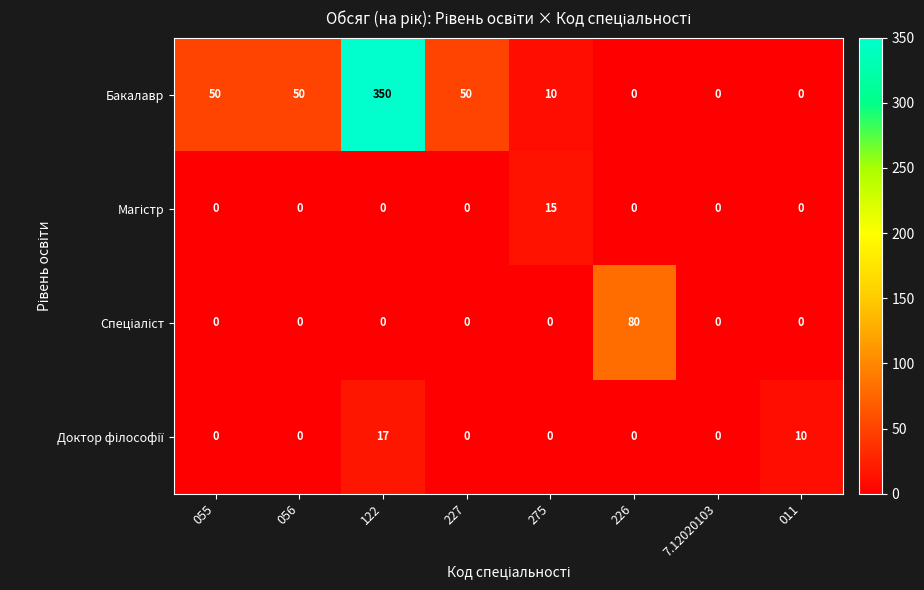

Is it true that Бакалавр equals 15 at 056?

False